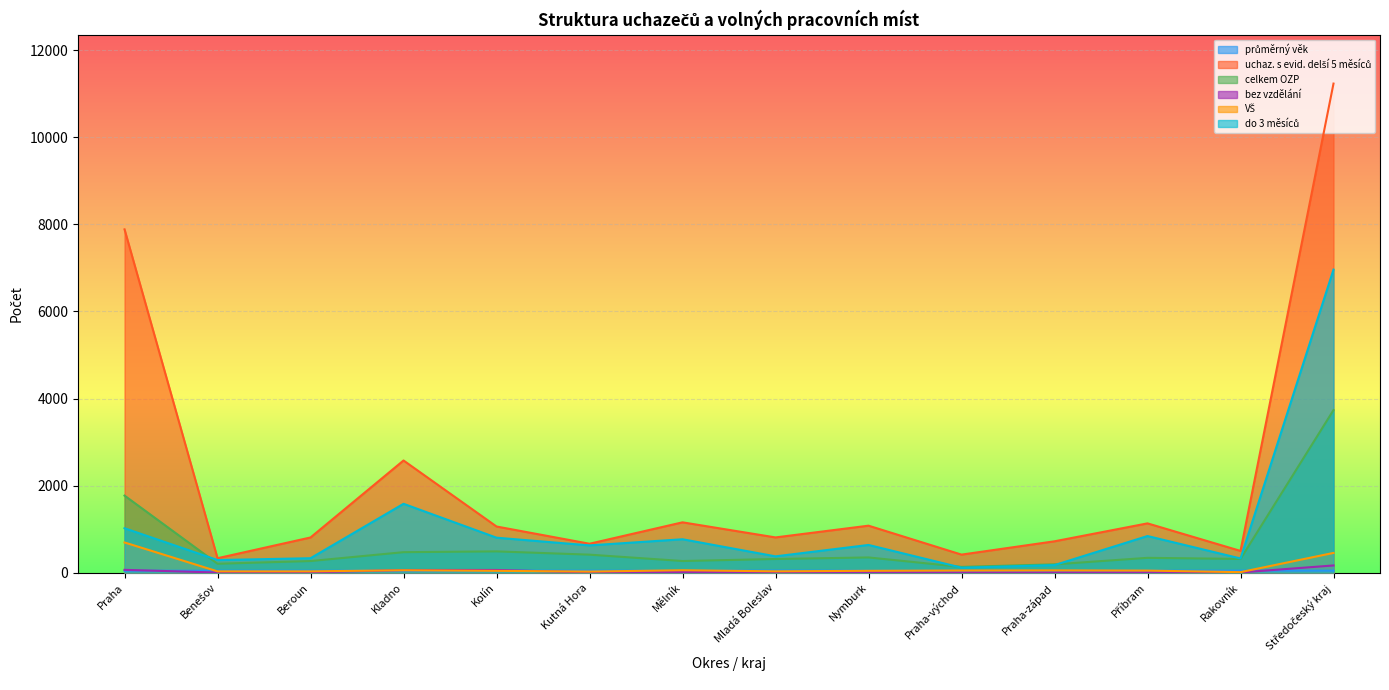

Reading right to left, extract all data points from this chart.

průměrný věk: Středočeský kraj=43.3	Rakovník=44.1	Příbram=43.6	Praha-západ=42.5	Praha-východ=42.0	Nymburk=42.7	Mladá Boleslav=46.2	Mělník=42.5	Kutná Hora=43.3	Kolín=43.9	Kladno=43.2	Beroun=42.2	Benešov=43.5	Praha=42.5
uchaz. s evid. delší 5 měsíců: Středočeský kraj=11237.0	Rakovník=498.0	Příbram=1131.0	Praha-západ=719.0	Praha-východ=413.0	Nymburk=1078.0	Mladá Boleslav=808.0	Mělník=1155.0	Kutná Hora=663.0	Kolín=1059.0	Kladno=2576.0	Beroun=807.0	Benešov=330.0	Praha=7887.0
celkem OZP: Středočeský kraj=3734.0	Rakovník=314.0	Příbram=339.0	Praha-západ=189.0	Praha-východ=130.0	Nymburk=348.0	Mladá Boleslav=312.0	Mělník=266.0	Kutná Hora=412.0	Kolín=487.0	Kladno=469.0	Beroun=265.0	Benešov=203.0	Praha=1769.0
bez vzdělání: Středočeský kraj=164.0	Rakovník=3.0	Příbram=5.0	Praha-západ=2.0	Praha-východ=1.0	Nymburk=9.0	Mladá Boleslav=4.0	Mělník=15.0	Kutná Hora=2.0	Kolín=60.0	Kladno=59.0	Beroun=3.0	Benešov=1.0	Praha=63.0
VŠ: Středočeský kraj=452.0	Rakovník=10.0	Příbram=46.0	Praha-západ=51.0	Praha-východ=48.0	Nymburk=41.0	Mladá Boleslav=29.0	Mělník=54.0	Kutná Hora=23.0	Kolín=40.0	Kladno=54.0	Beroun=28.0	Benešov=28.0	Praha=692.0
do 3 měsíců: Středočeský kraj=6963.0	Rakovník=324.0	Příbram=840.0	Praha-západ=172.0	Praha-východ=113.0	Nymburk=635.0	Mladá Boleslav=373.0	Mělník=766.0	Kutná Hora=625.0	Kolín=802.0	Kladno=1581.0	Beroun=330.0	Benešov=288.0	Praha=1019.0